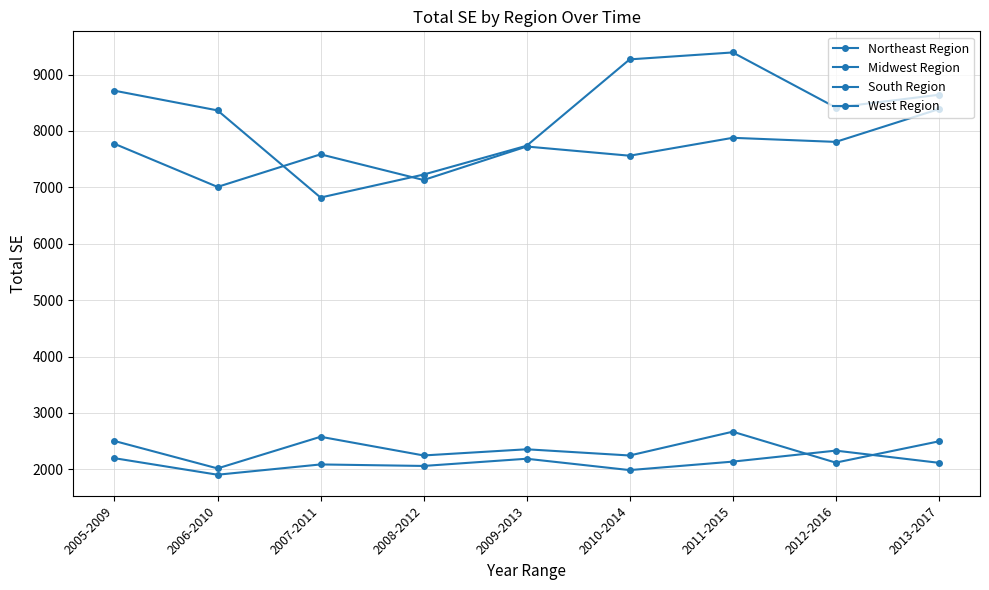

Count the number of data series in this chart.

4